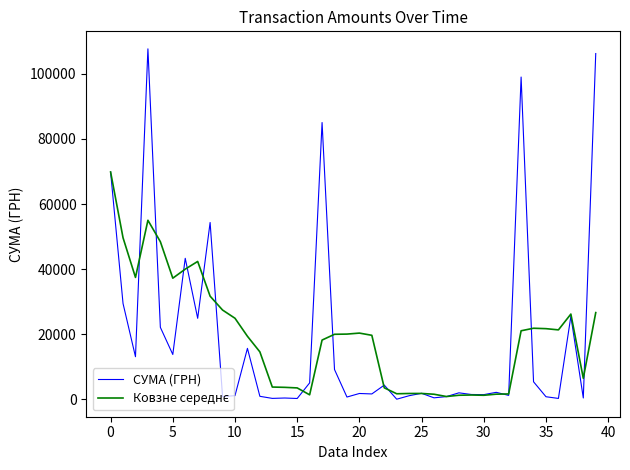

What is the maximum value shown in the chart?

107657.1